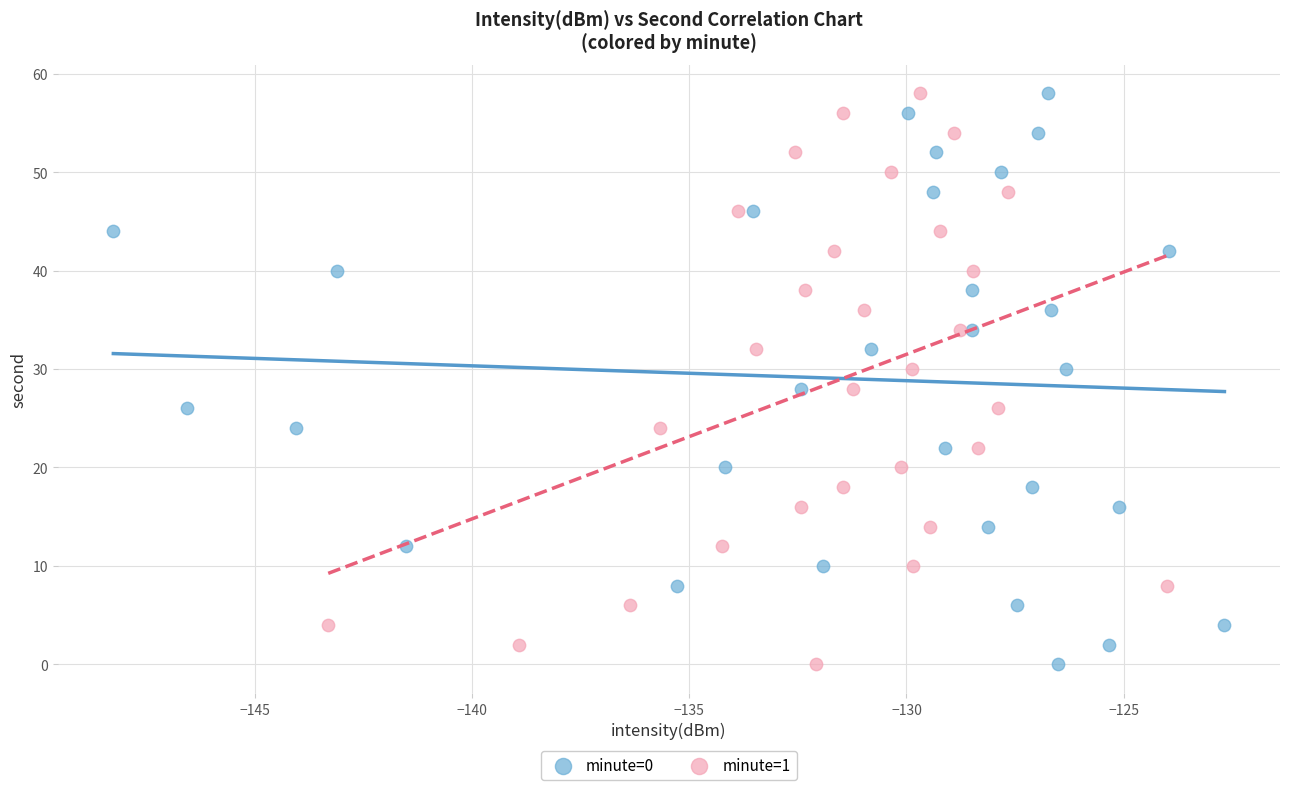

What are all the series names shown in the legend?

minute=0, minute=1